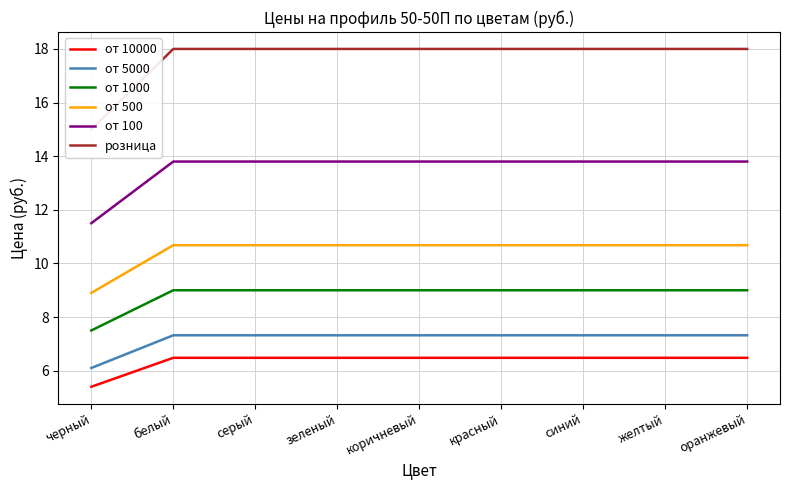

At how many categories does at least one series exceed 7?

9